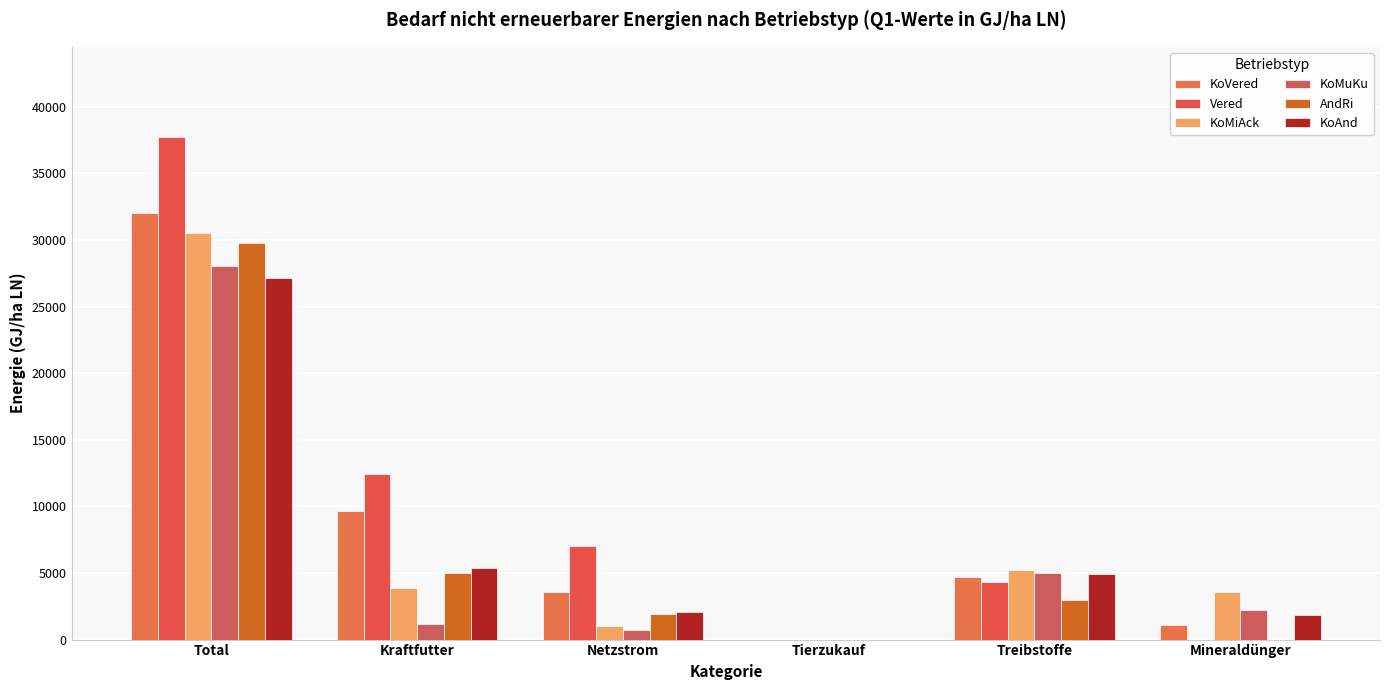

What is the sum of all KoMuKu values?

37098.2